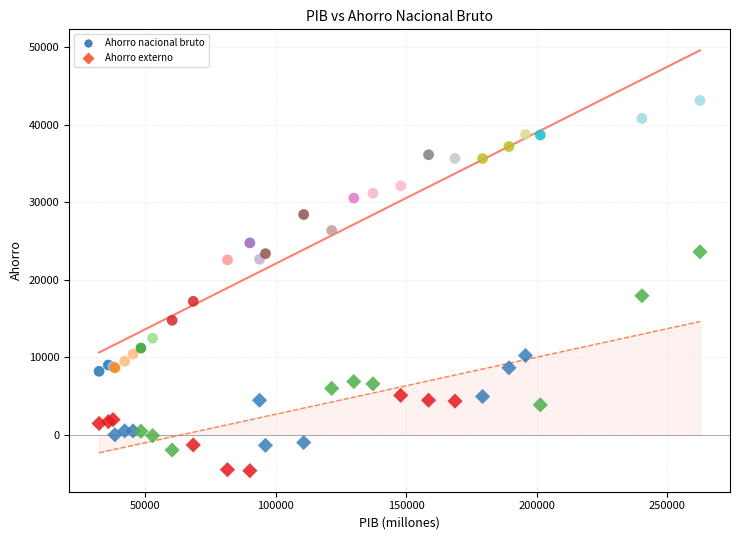

Which series contains the highest Y value?

Ahorro nacional bruto